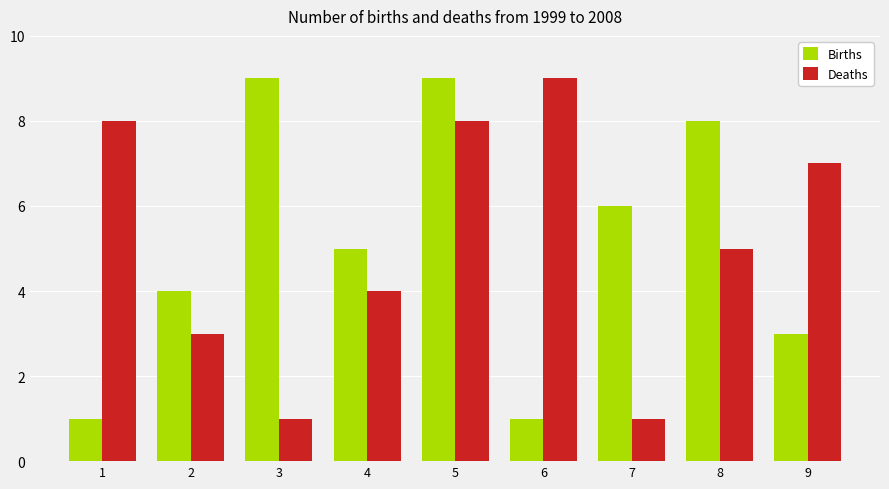

What are all the series names shown in the legend?

Births, Deaths